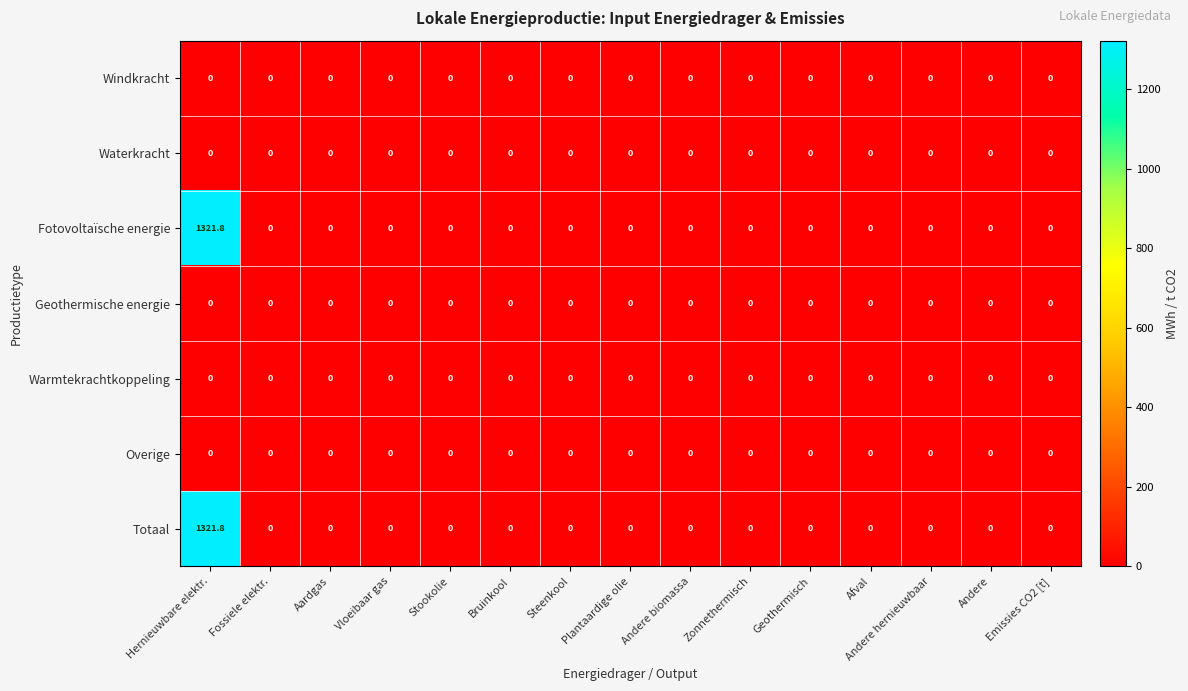

What is the maximum value shown in the chart?

1321.8